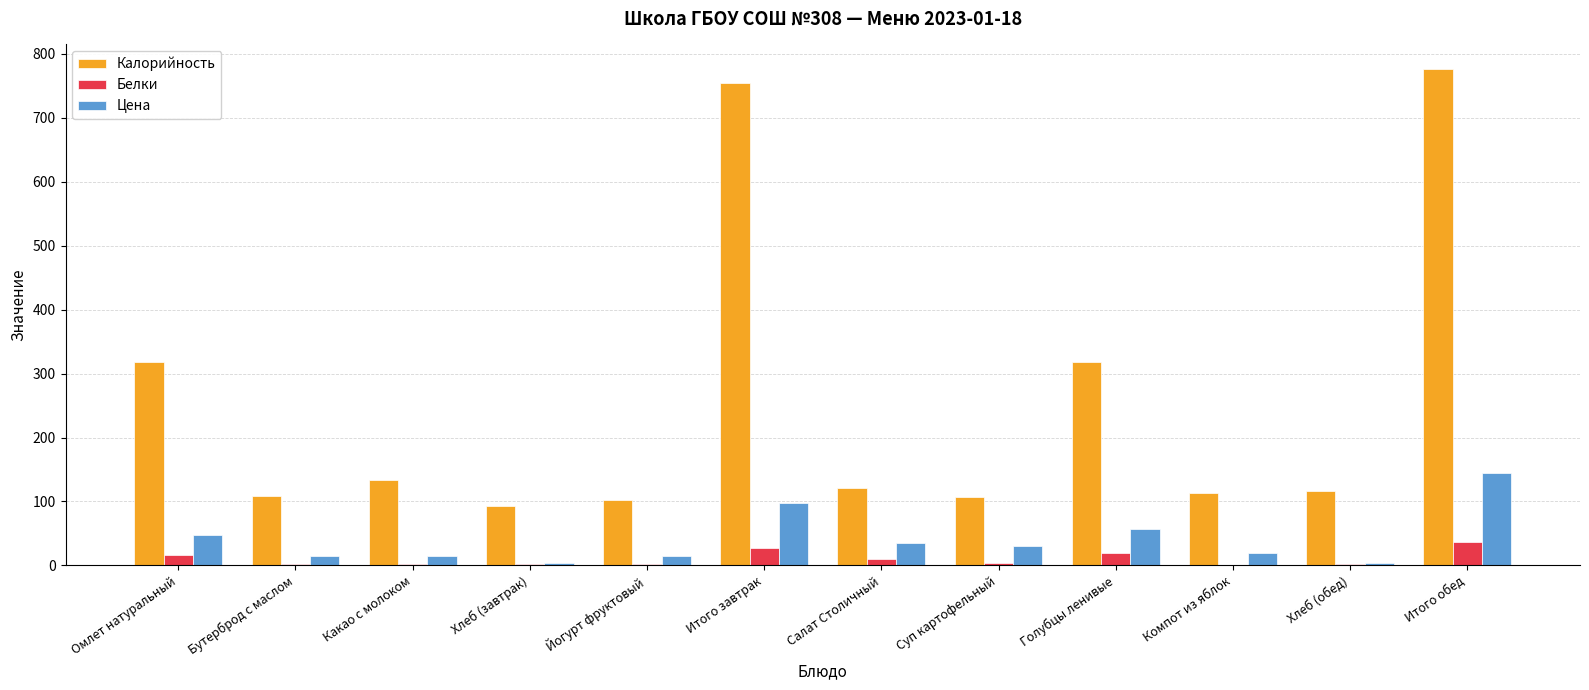

True or false: Калорийность has a value of 754.4 at Итого завтрак.

True